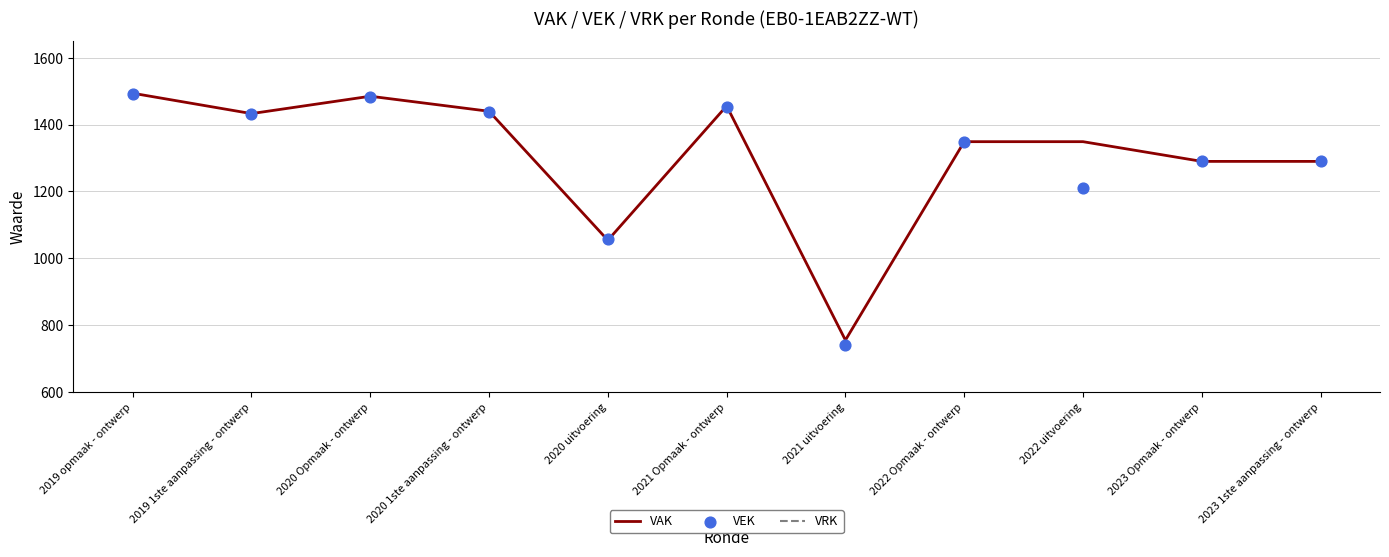

At how many categories does at least one series exceed 1299?

7